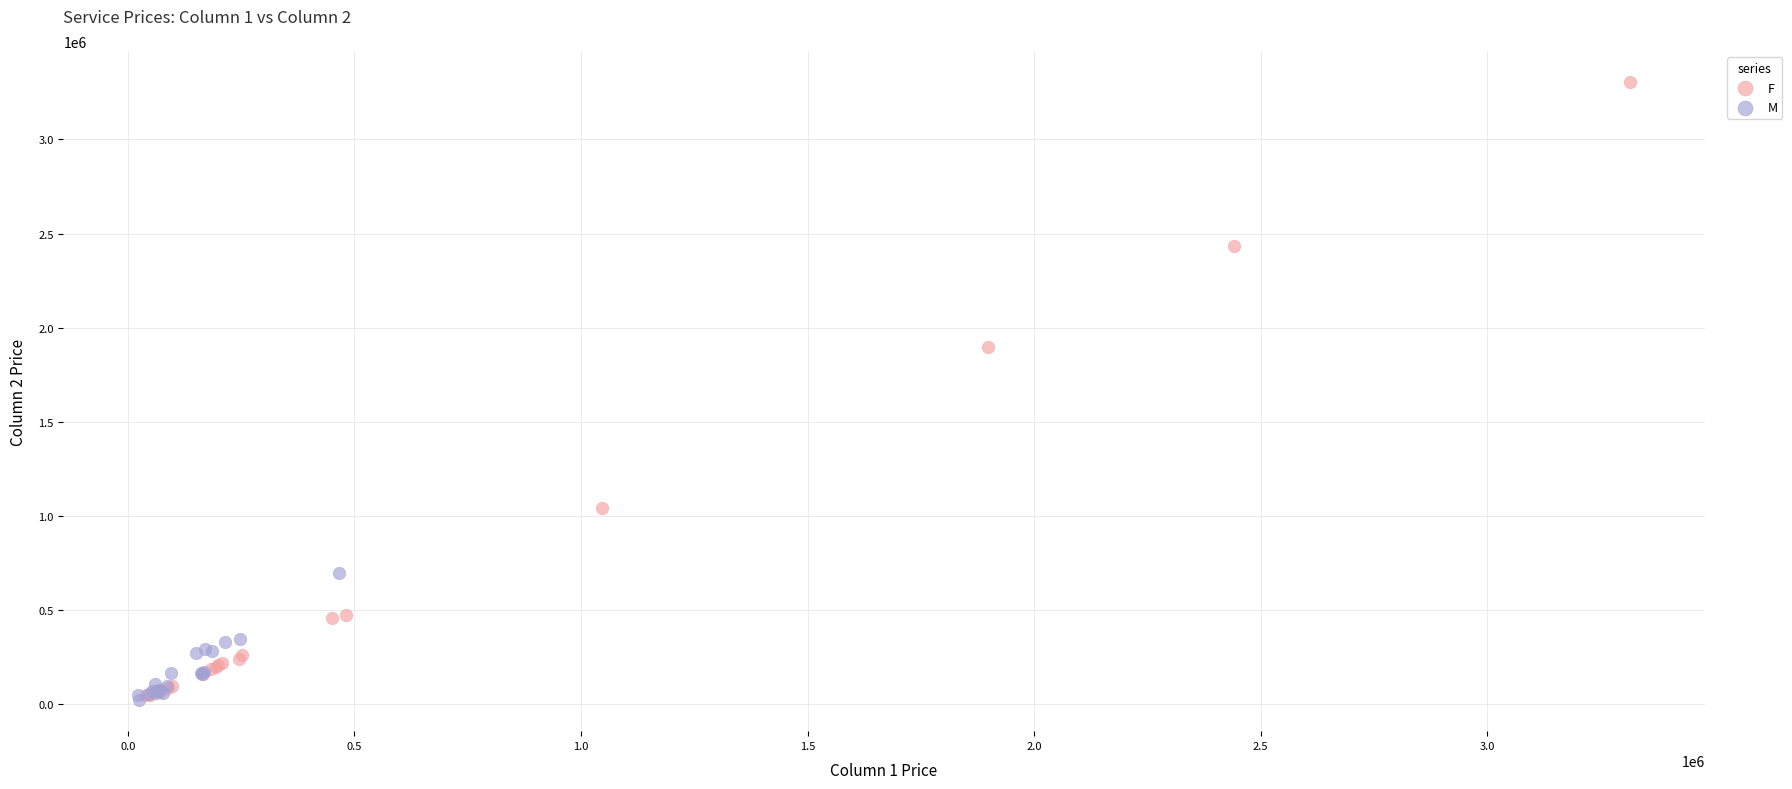

Which series has the widest spread of Y values?

F